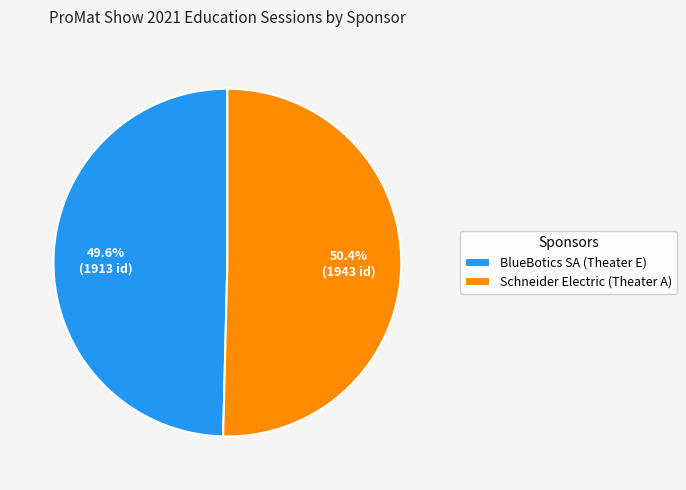

How many segments does this pie chart have?

2